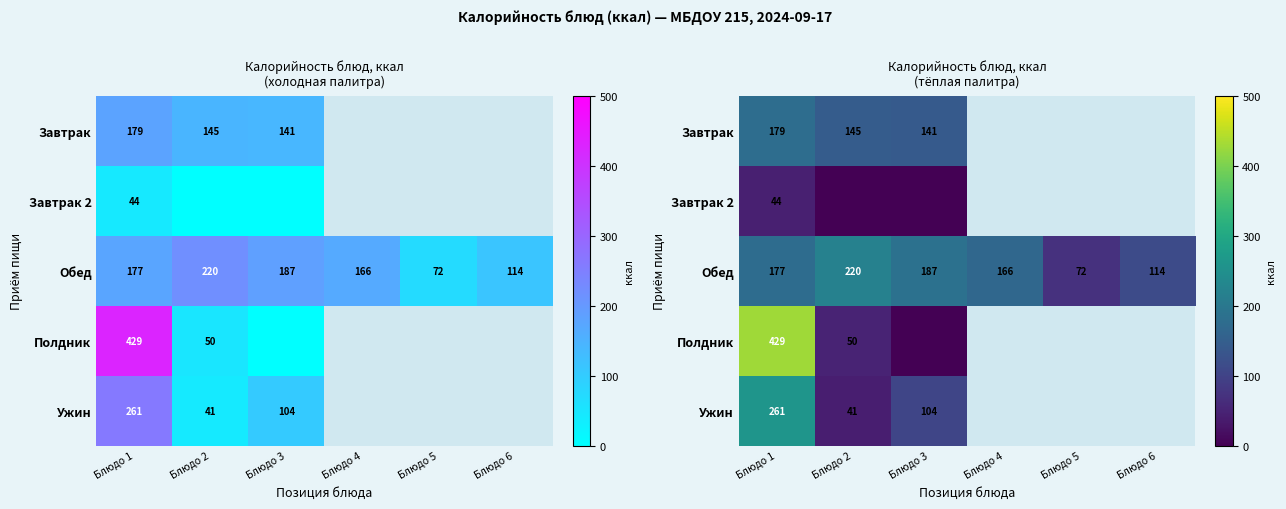

Rank the categories by Обед value from highest to lowest.

Блюдо 2, Блюдо 3, Блюдо 1, Блюдо 4, Блюдо 6, Блюдо 5